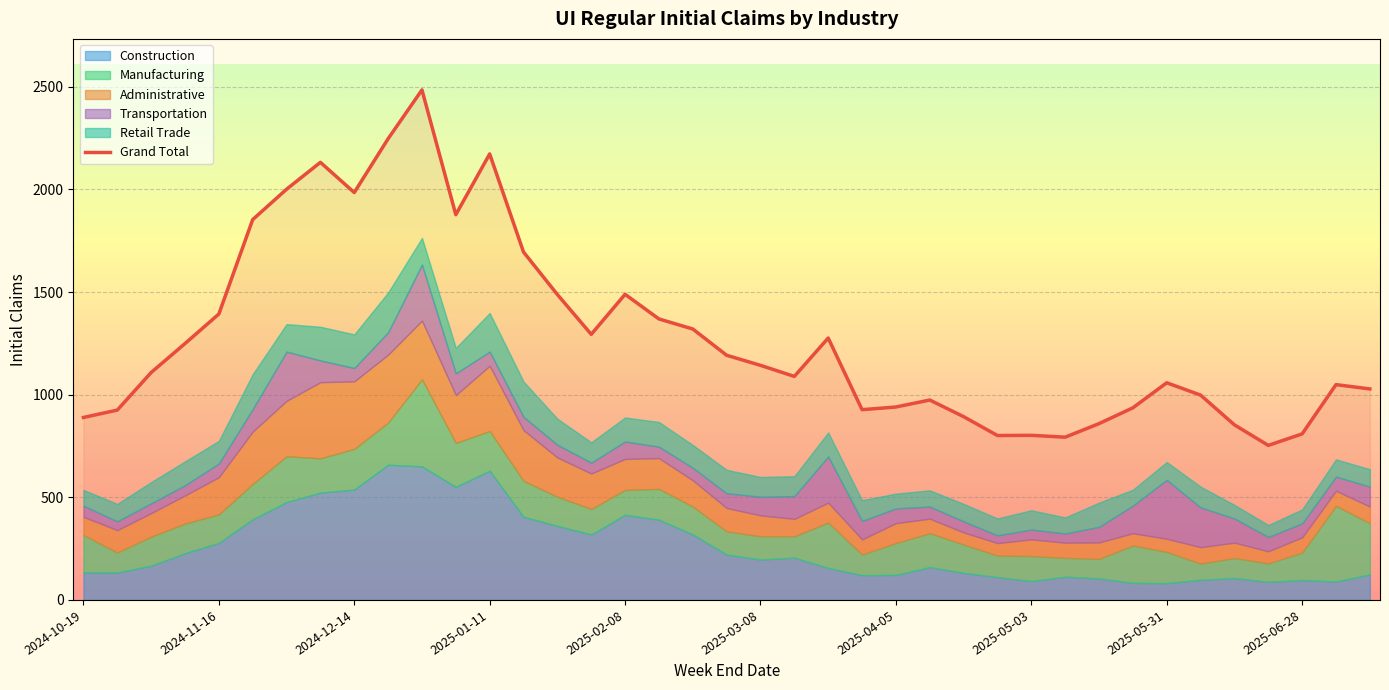

What is the difference between the maximum and minimum values?

1732